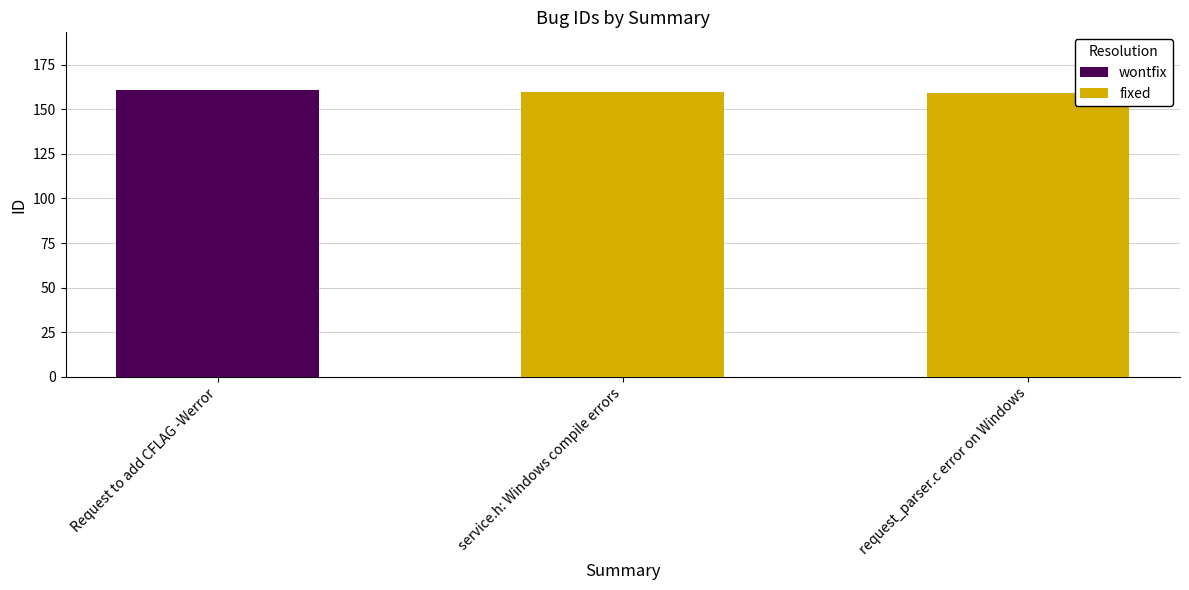

What is the value of the 1st bar from the left?

160